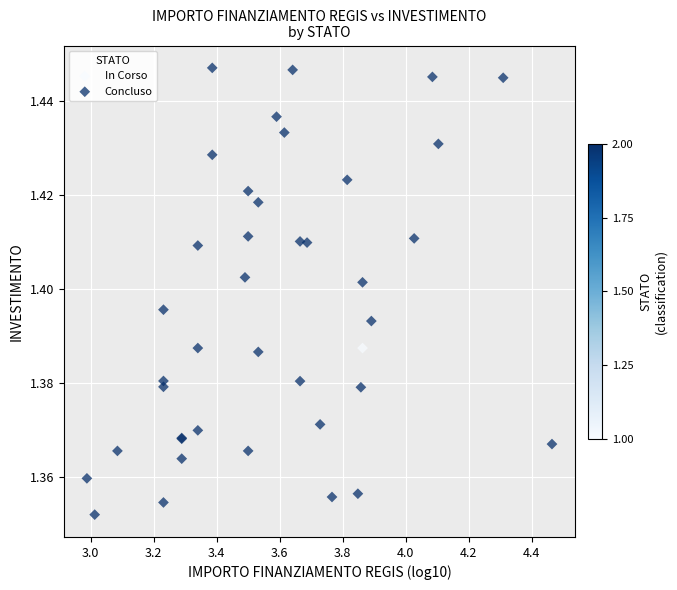

What are all the series names shown in the legend?

In Corso, Concluso